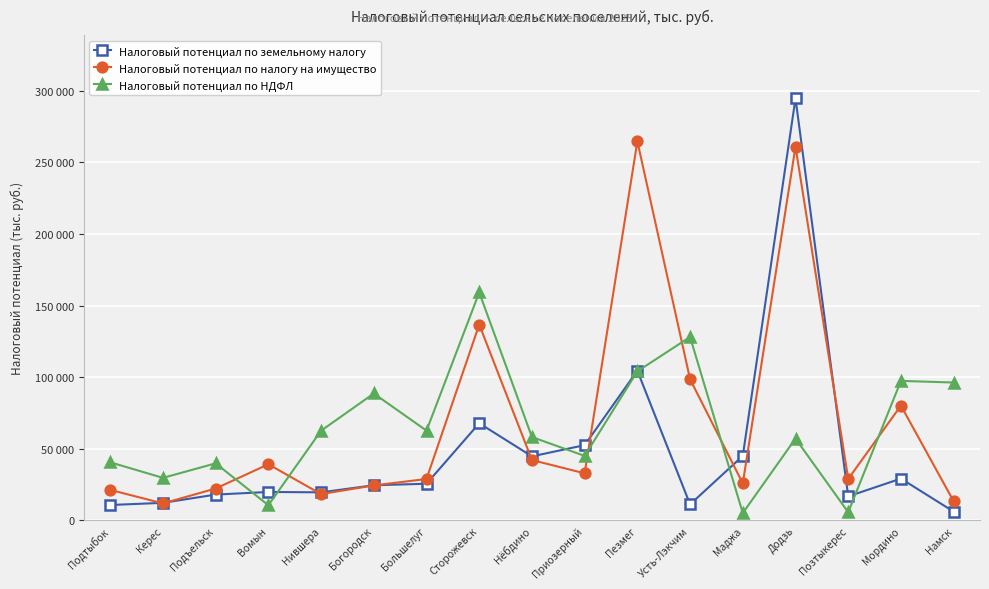

At how many categories does at least one series exceed 75849?

7